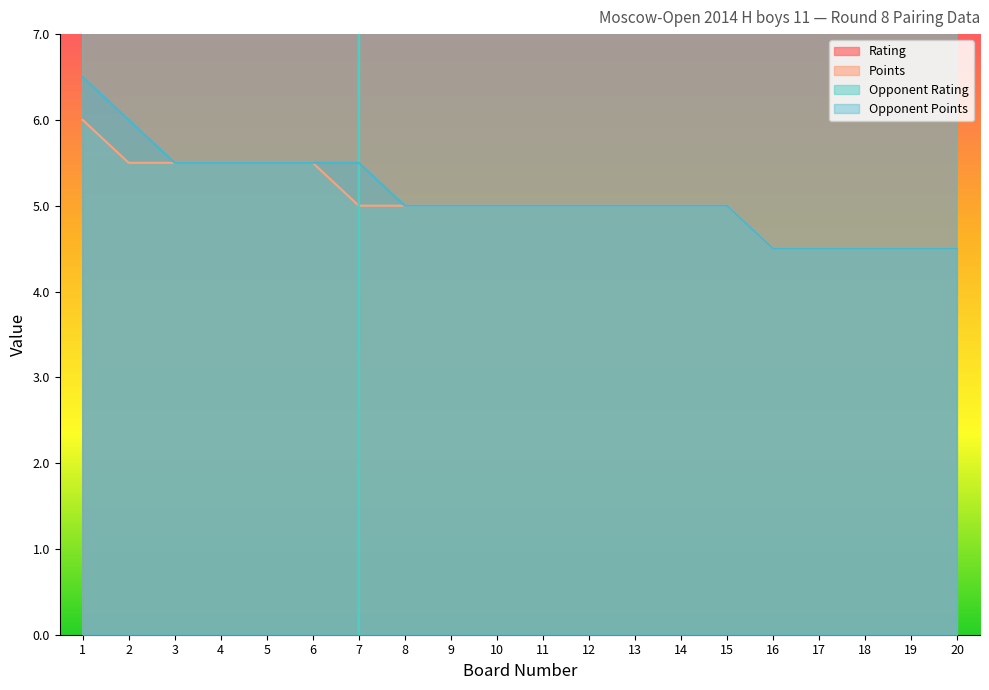

How many lines are shown in the chart?

4